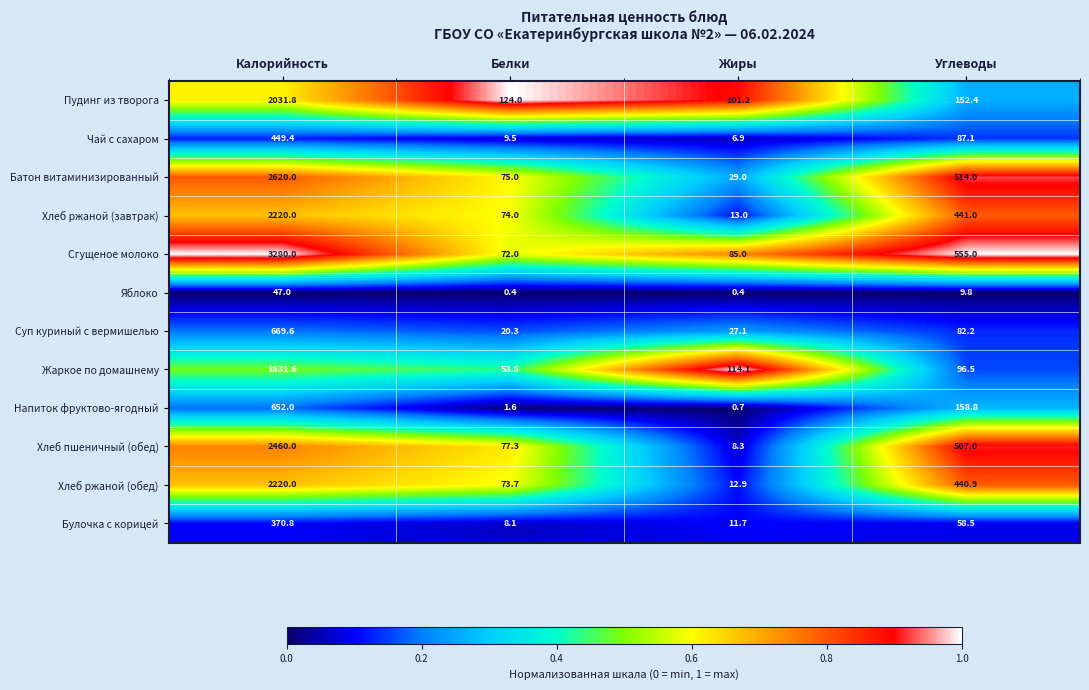

What is the difference between the second highest and minimum values in the Напиток фруктово-ягодный series?

158.1